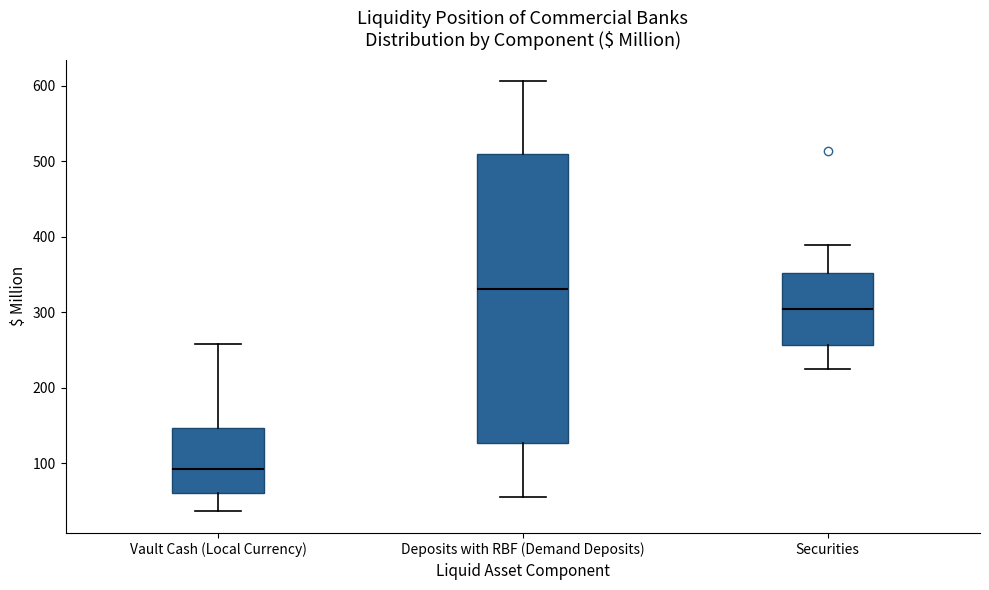

Comparing the boxes themselves (not the whiskers), which one is the tallest?

Deposits with RBF (Demand Deposits)